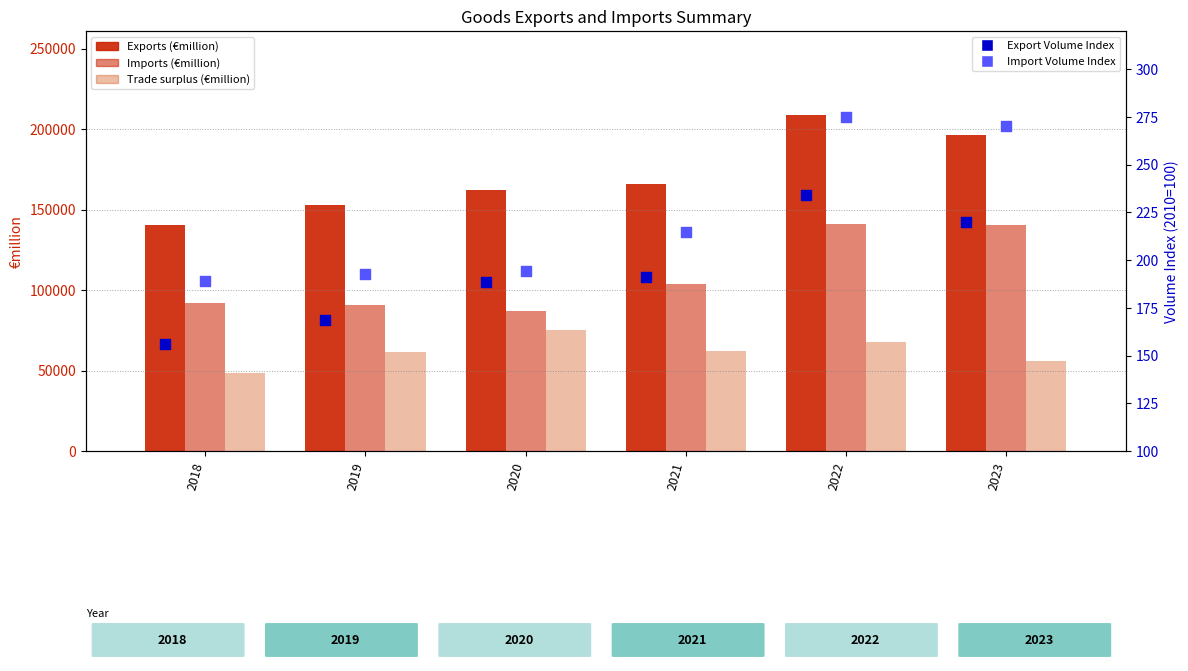

Which series has the widest spread of Y values?

Exports (€million)